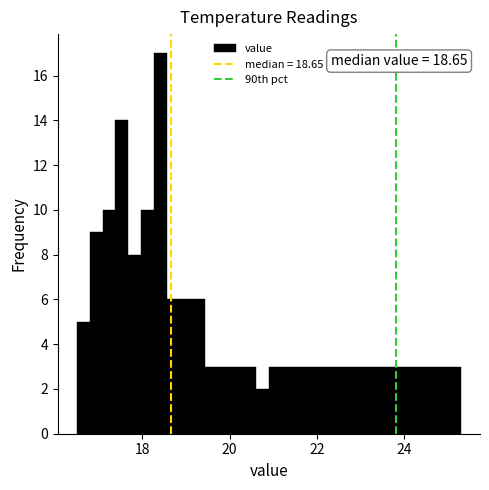

Read against the x-axis, roughly where is the centre of the tallest bar?

18.4